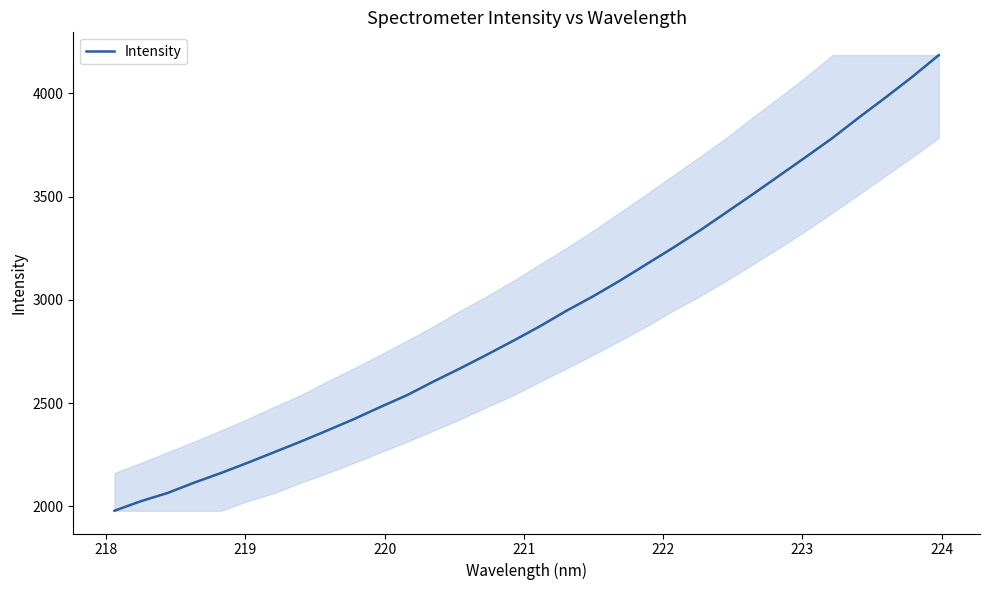

What is the greatest value displayed?

4184.7